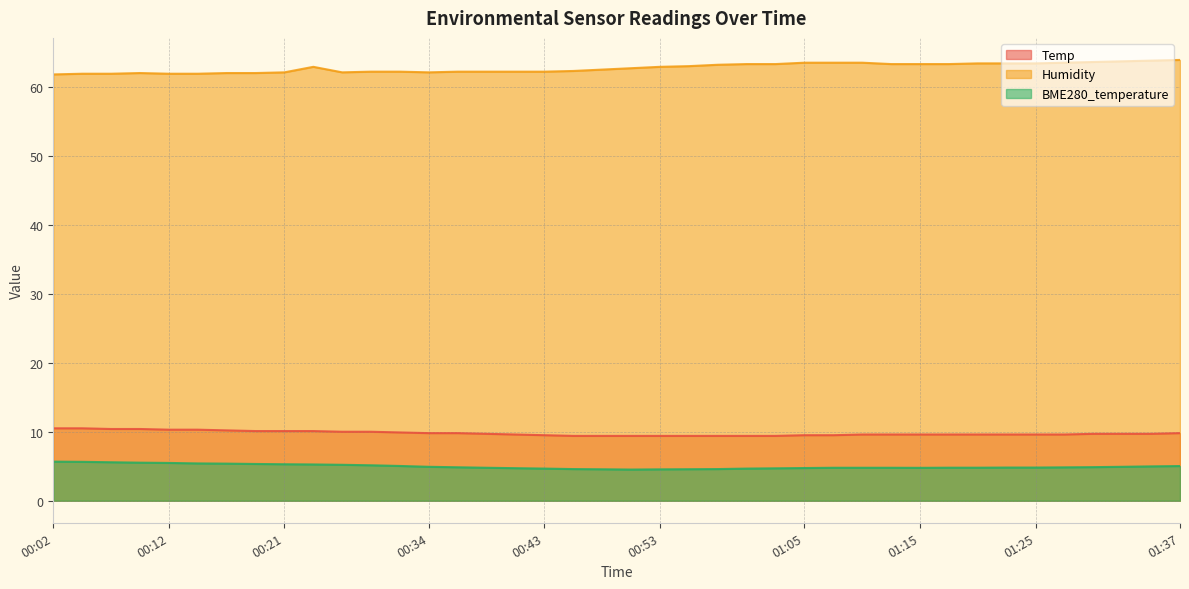

What is the difference between the second highest and minimum values in the BME280_temperature series?

1.1